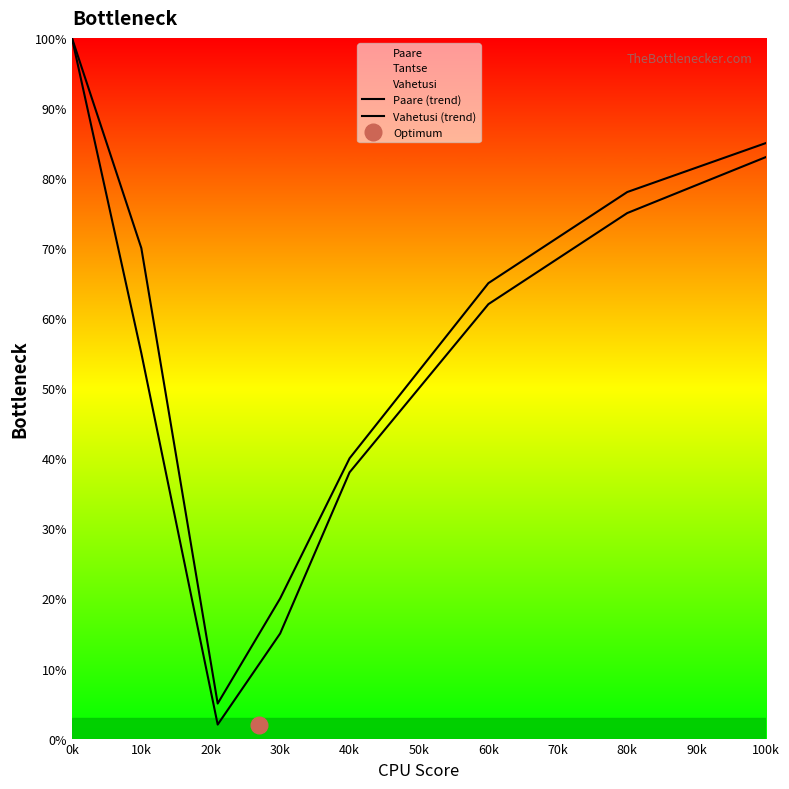

The value of Paare (trend) at 30k is 13. True or false?

False